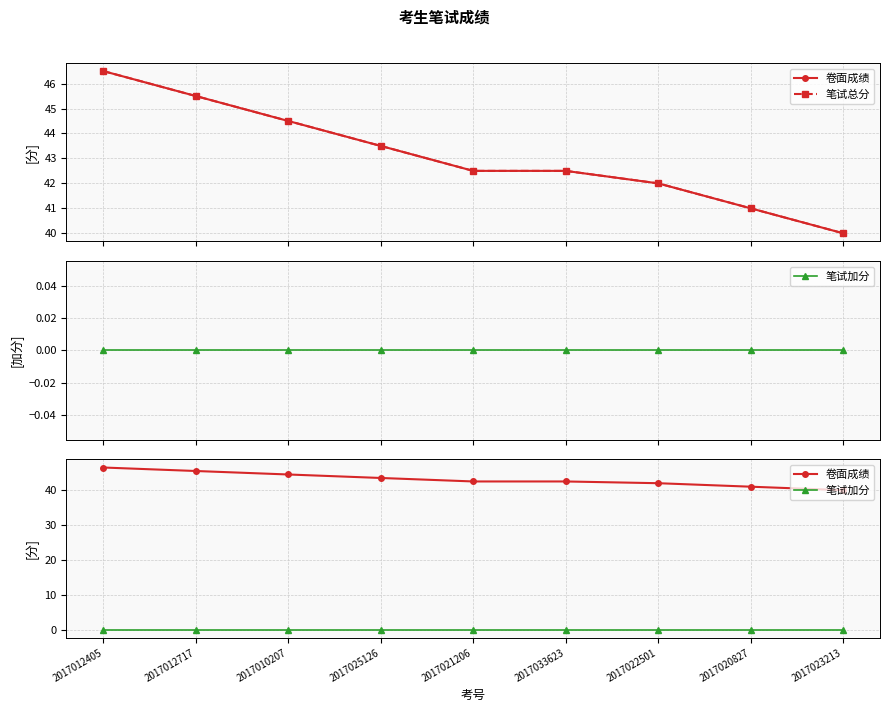

Which category has the lowest value in the 卷面成绩 series?

2017023213